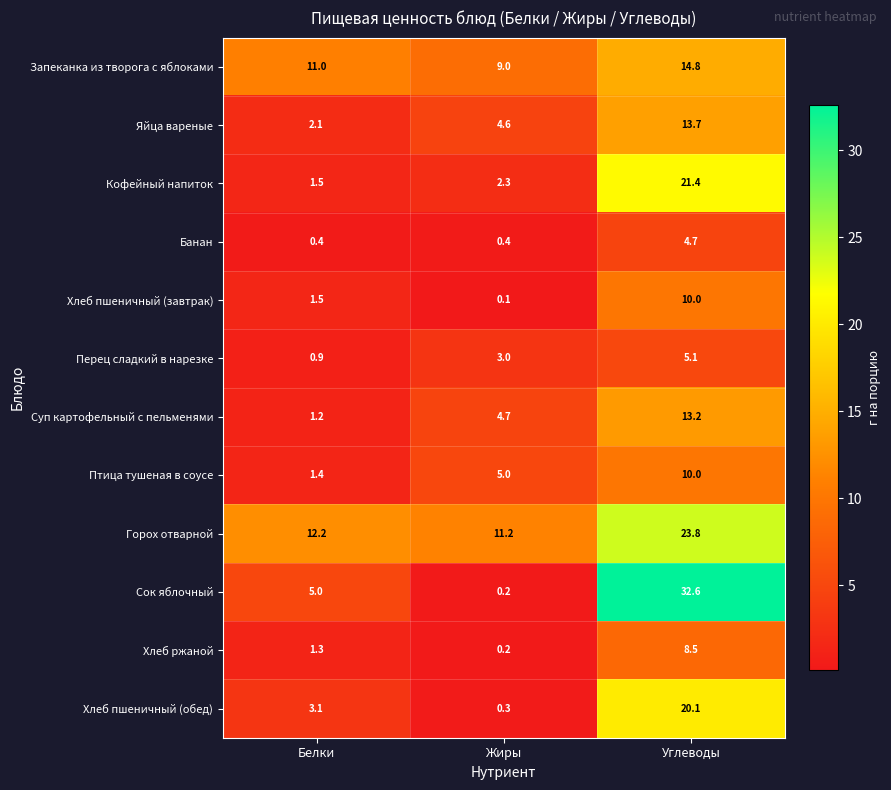

Between Белки and Жиры, which series saw the biggest shift?

Сок яблочный